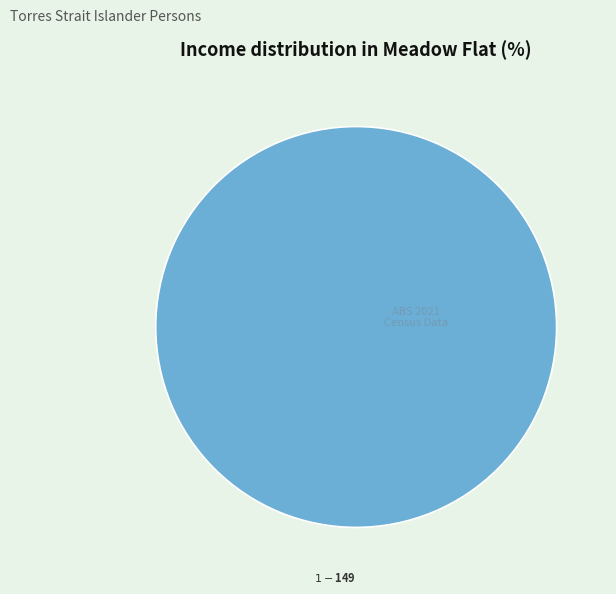

Is there any slice that represents more than half of the pie?

Yes